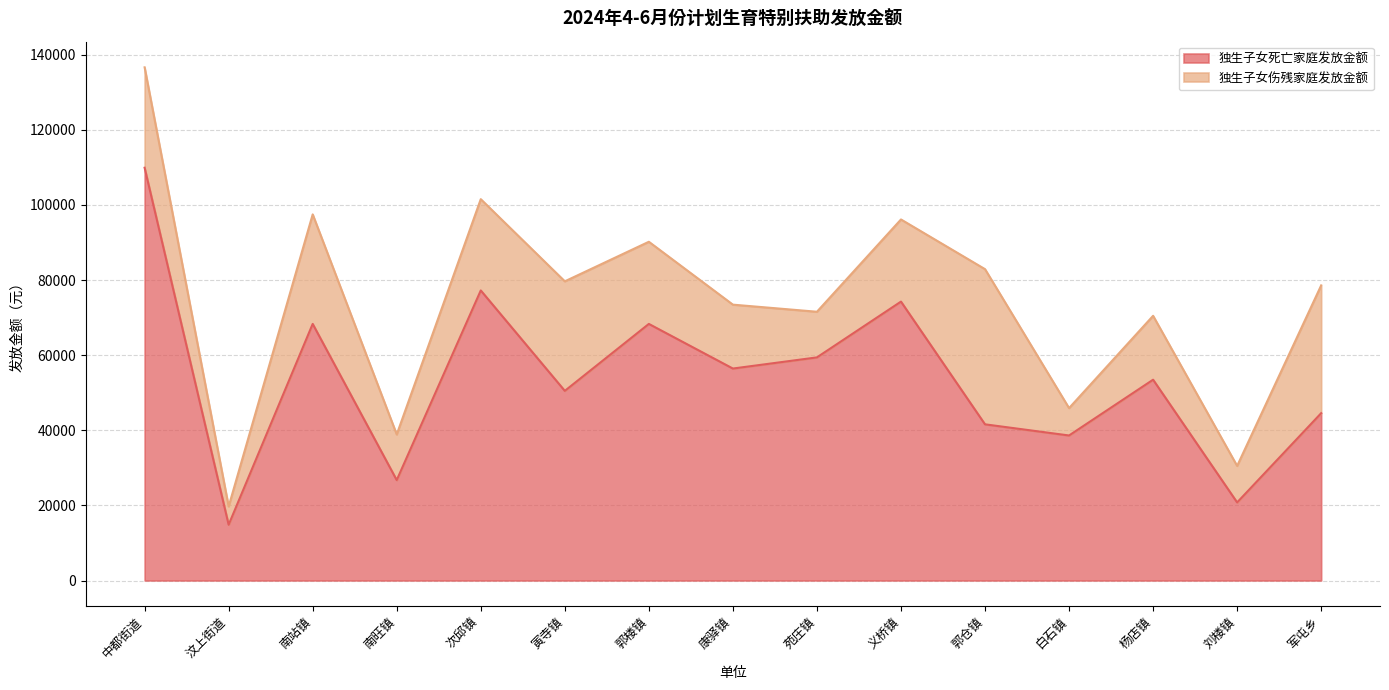

At which category does the chart reach its minimum across all series?

汶上街道